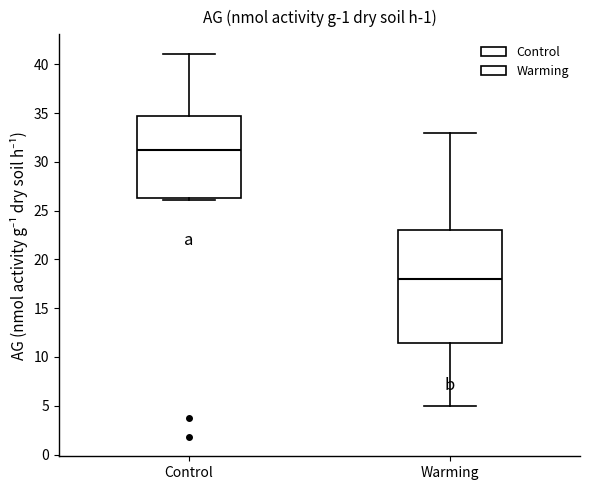

Which box's median line is the highest?

Control